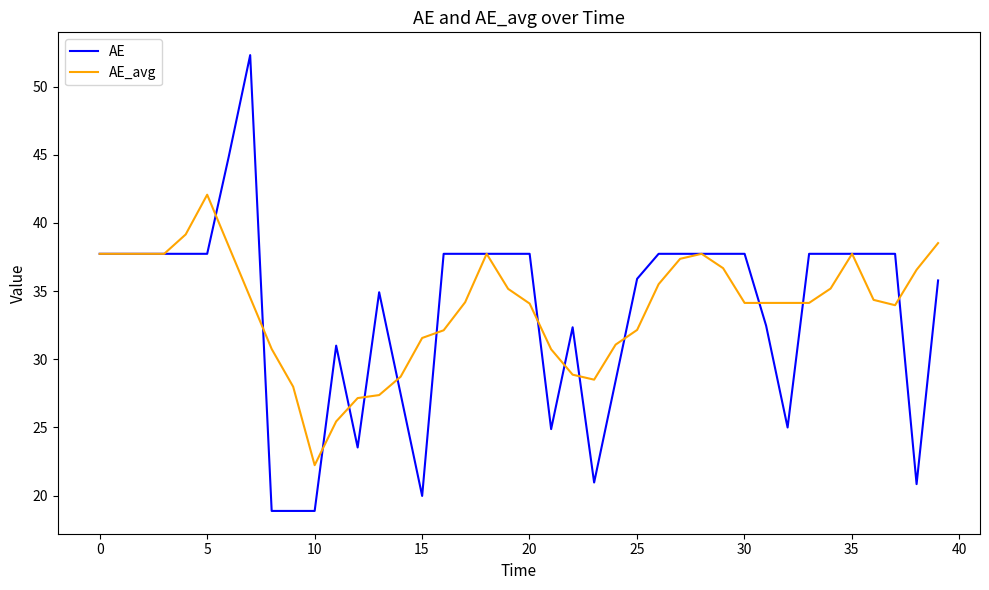

Rank the series by their maximum value, from lowest to highest.

AE_avg, AE